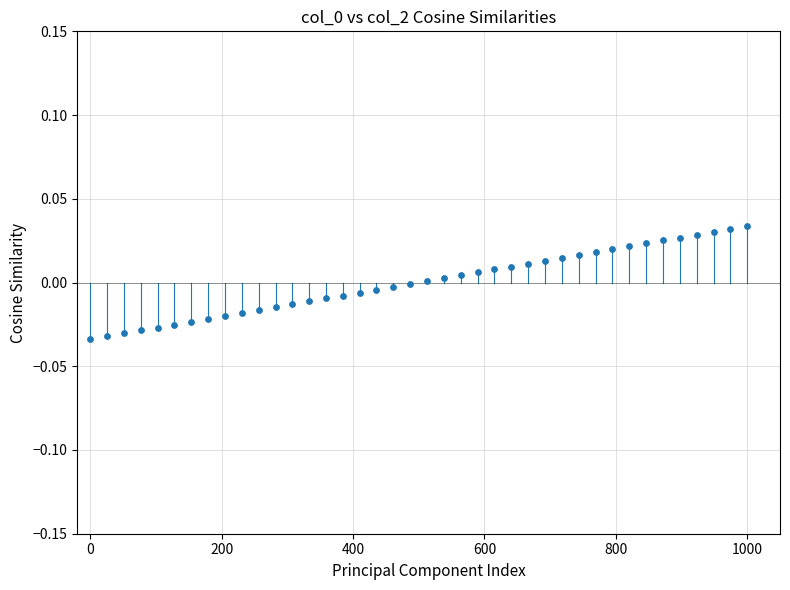

What is the range of X values (max minus min)?

1000.0